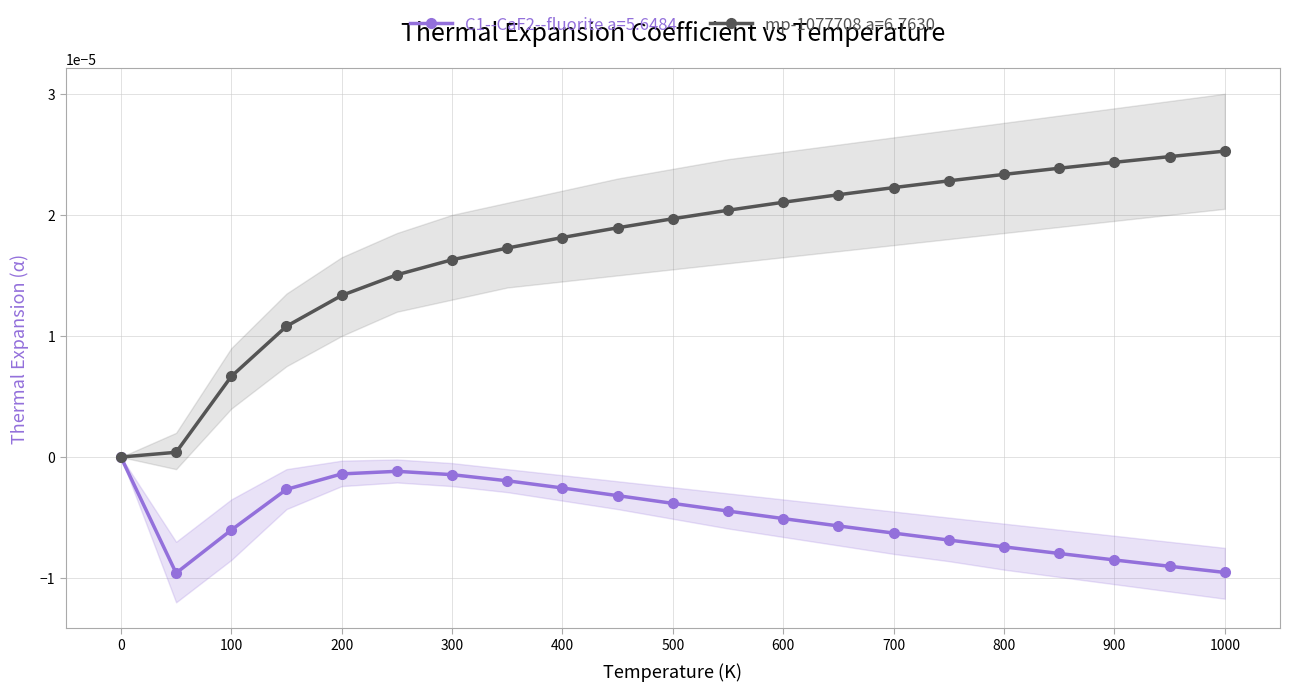

Is it true that upper_mp equals 0.0 at 0.0?

True